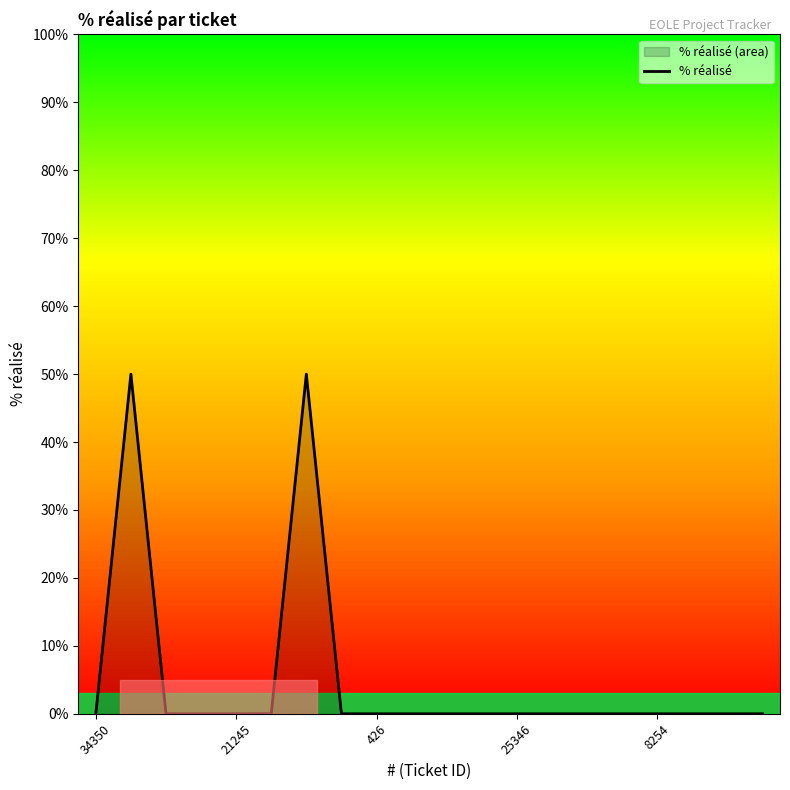

What is the maximum value shown in the chart?

50